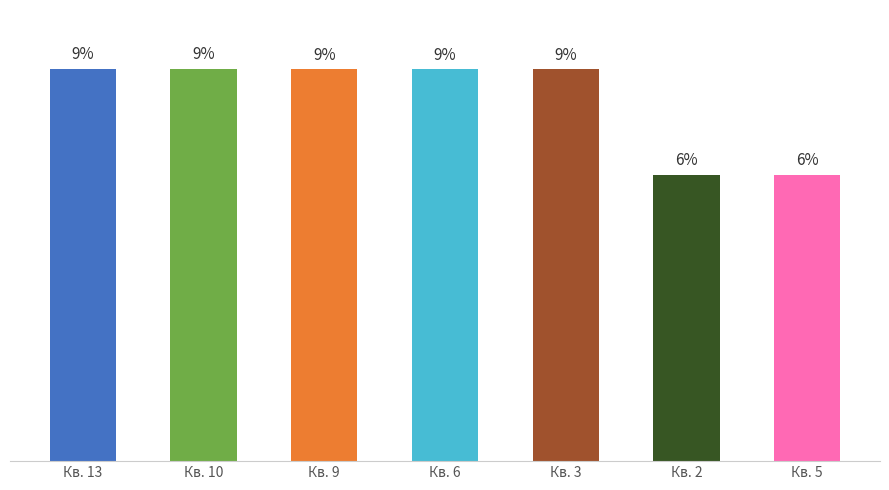

What is the label of the 1st bar from the left?

Кв. 13